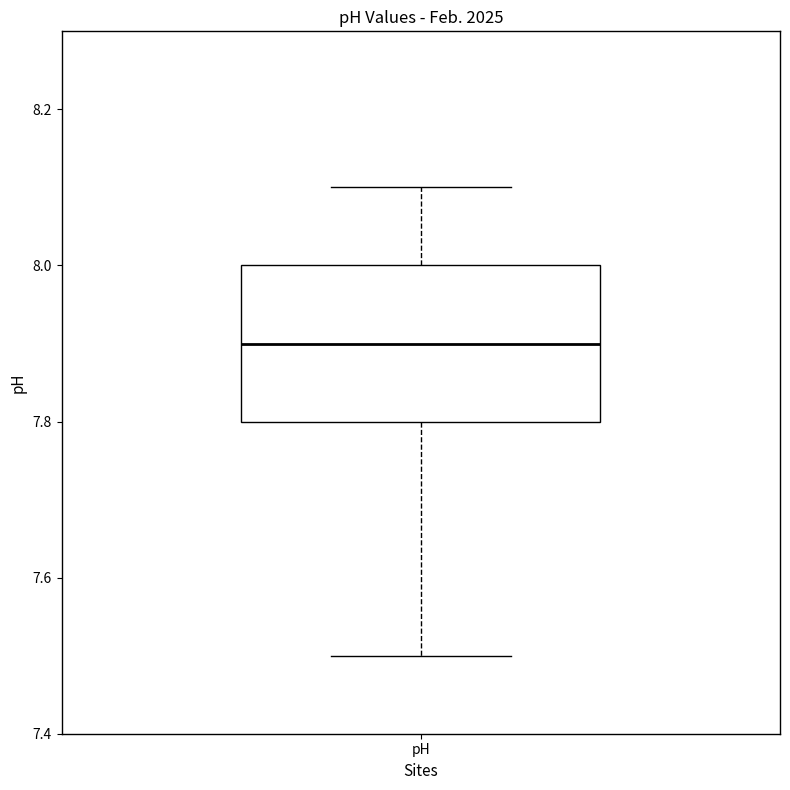

Read this box plot against the y-axis: the position of the median line, the range covered by the box, and the ends of both whiskers. The values are not printed on the chart, so give them approximately, as read against the axis.

median 7.9, box 7.8 to 8.0, whiskers 7.5 to 8.1